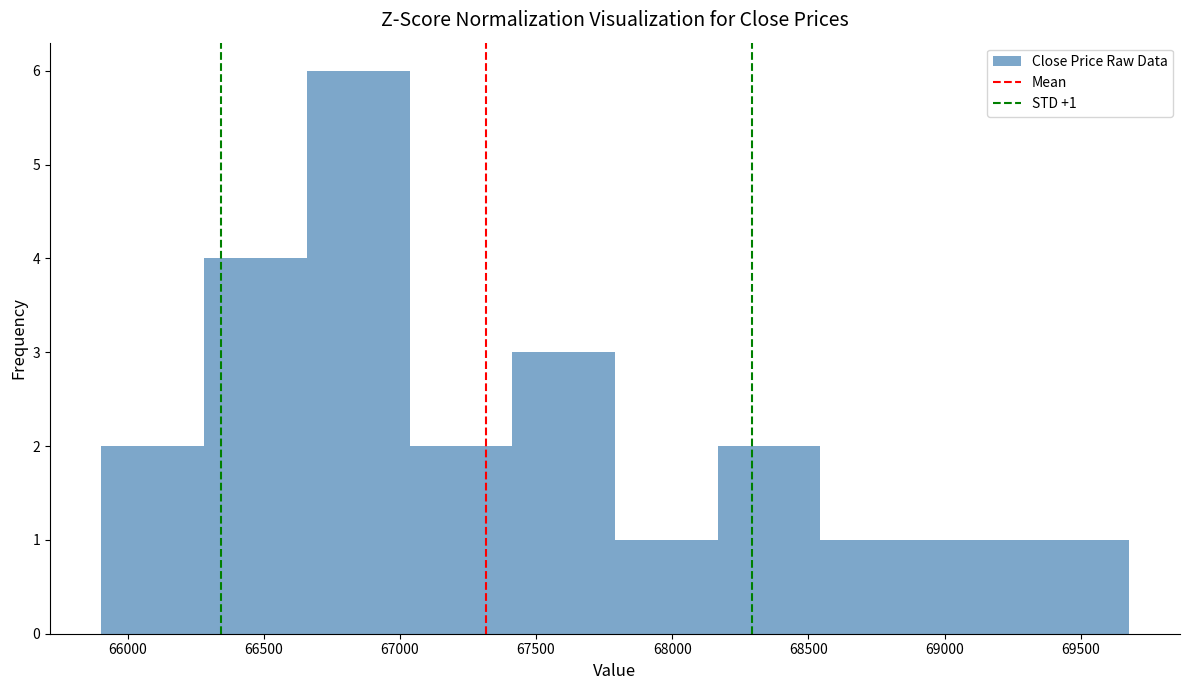

Which range on the x-axis has the tallest bar?

66650 to 67050